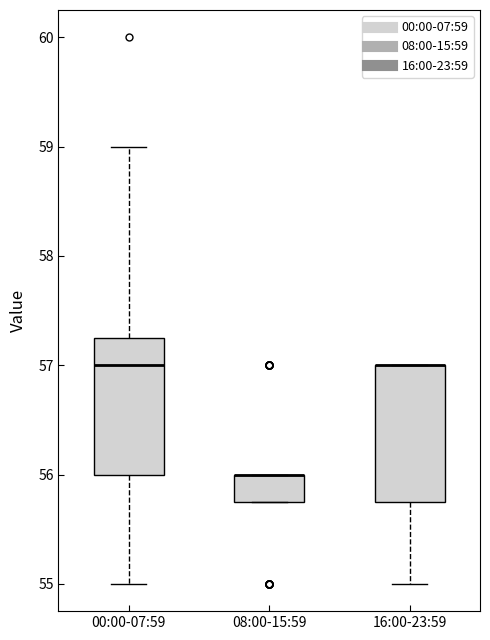

Reading left to right, transcribe this box plot: for each box, give where its median line is, the range the box spans, and where its two whiskers end, as read against the y-axis. The values are not printed on the chart, so give them approximately, as read against the axis.

00:00-07:59: median 57.0, box 56.0 to 57.3, whiskers 55.0 to 59.0
08:00-15:59: median 56.0 (drawn on the box's upper edge), box 55.8 to 56.0, whiskers 55.8 to 56.0
16:00-23:59: median 57.0 (drawn on the box's upper edge), box 55.8 to 57.0, whiskers 55.0 to 57.0